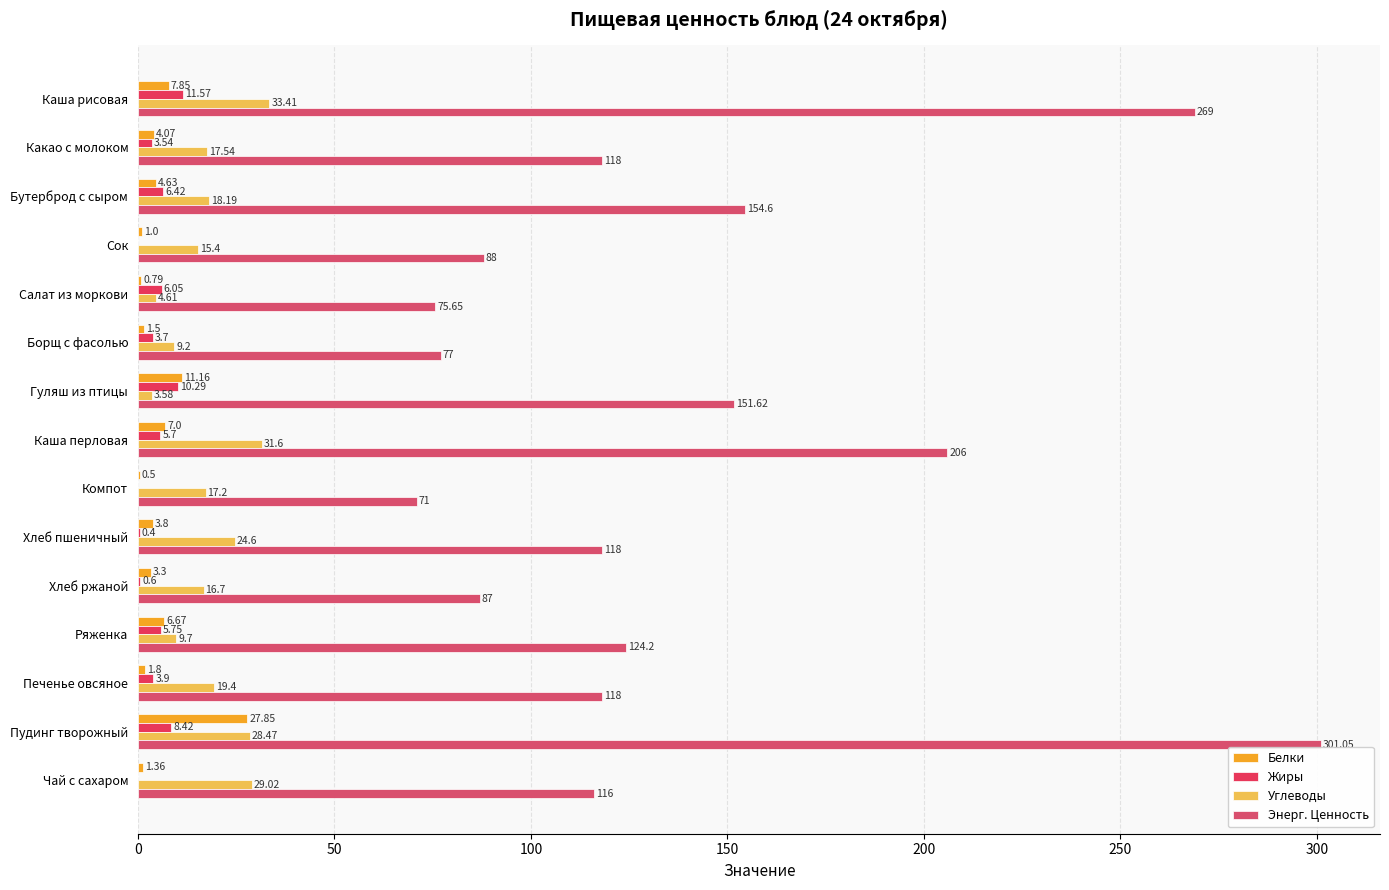

Count the number of categories in the chart.

15